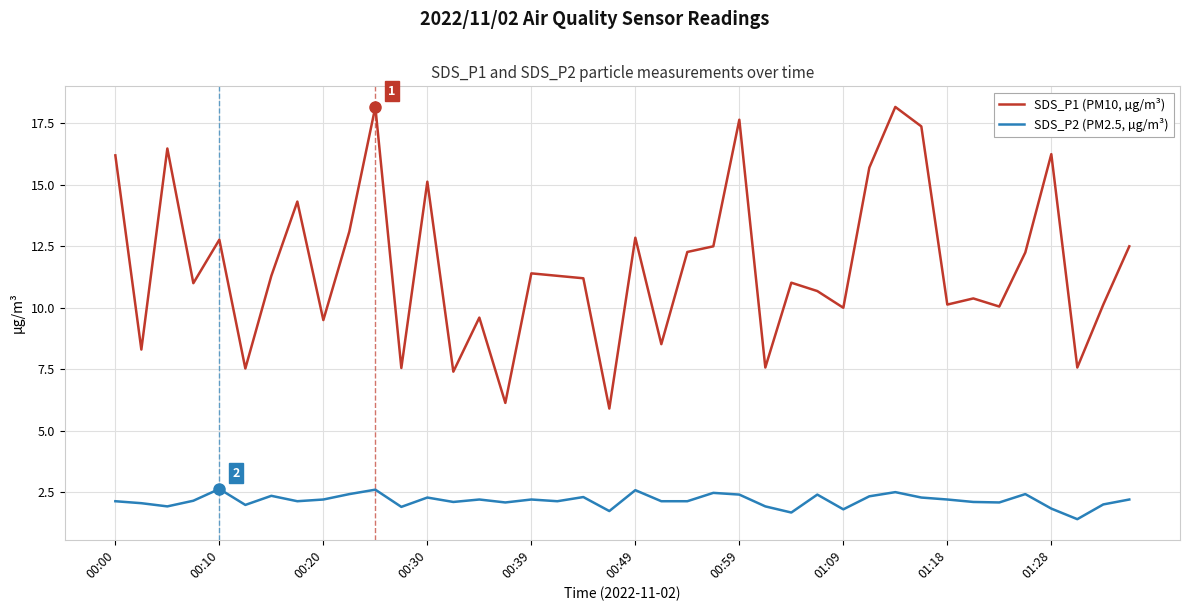

What is the difference between the second highest and minimum values in the SDS_P2 (PM2.5, µg/m³) series?

1.2